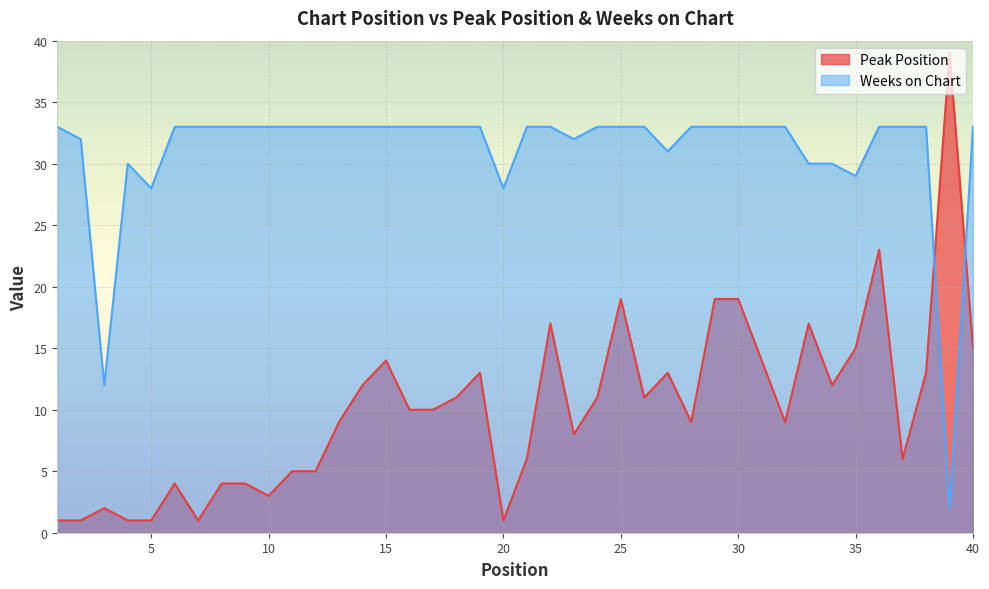

At which category is the sum across all series the highest?

36